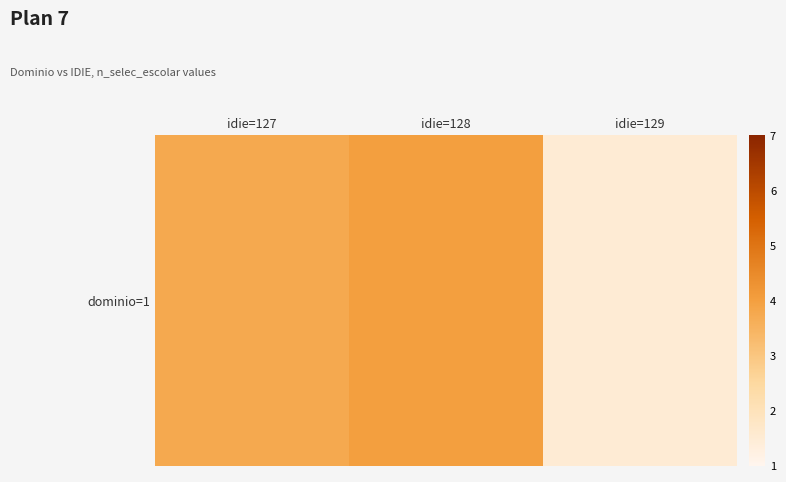

How many distinct data groups are displayed?

1